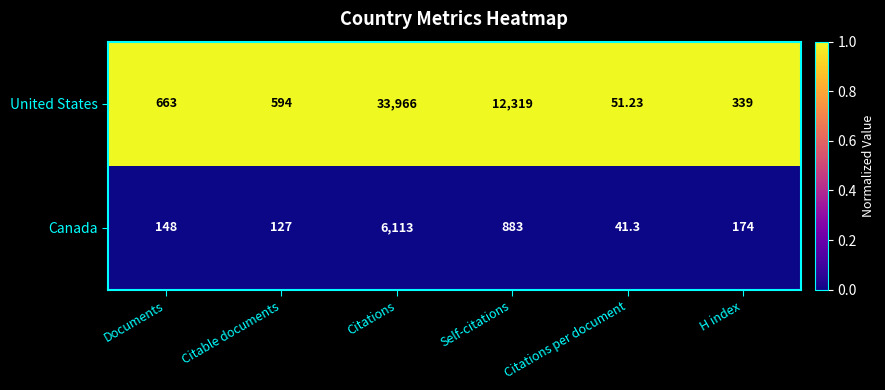

Rank the series by their average value, from highest to lowest.

United States, Canada